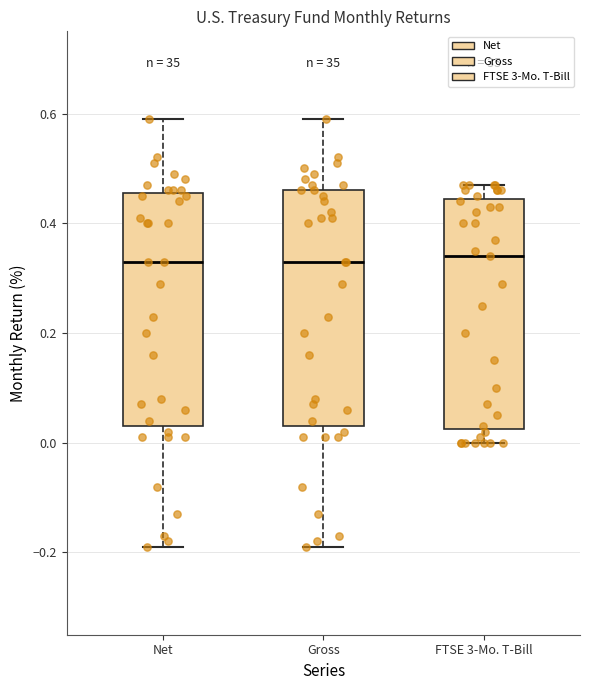

Reading left to right, read every box against the y-axis: the position of its median line, the range the box covers, and the ends of its whiskers. The values are not printed on the chart, so give them approximately, as read against the axis.

Net: median 0.34, box 0.04 to 0.46, whiskers -0.18 to 0.60
Gross: median 0.34, box 0.04 to 0.46, whiskers -0.18 to 0.60
FTSE 3-Mo. T-Bill: median 0.34, box 0.02 to 0.44, whiskers 0.00 to 0.48